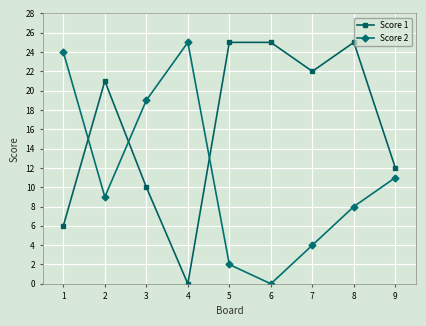

The value of Score 2 at 1 is 8. True or false?

False